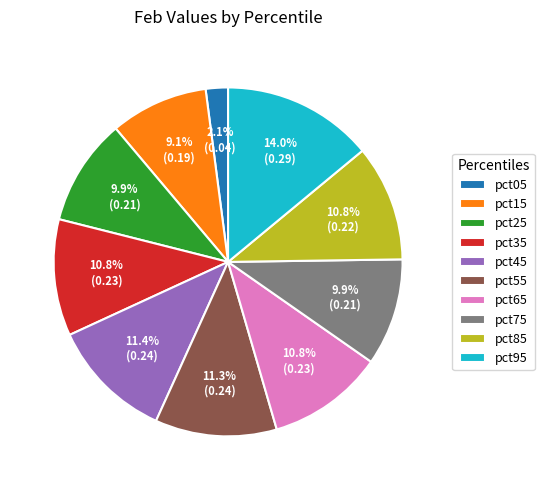

Count the number of slices in the pie.

10